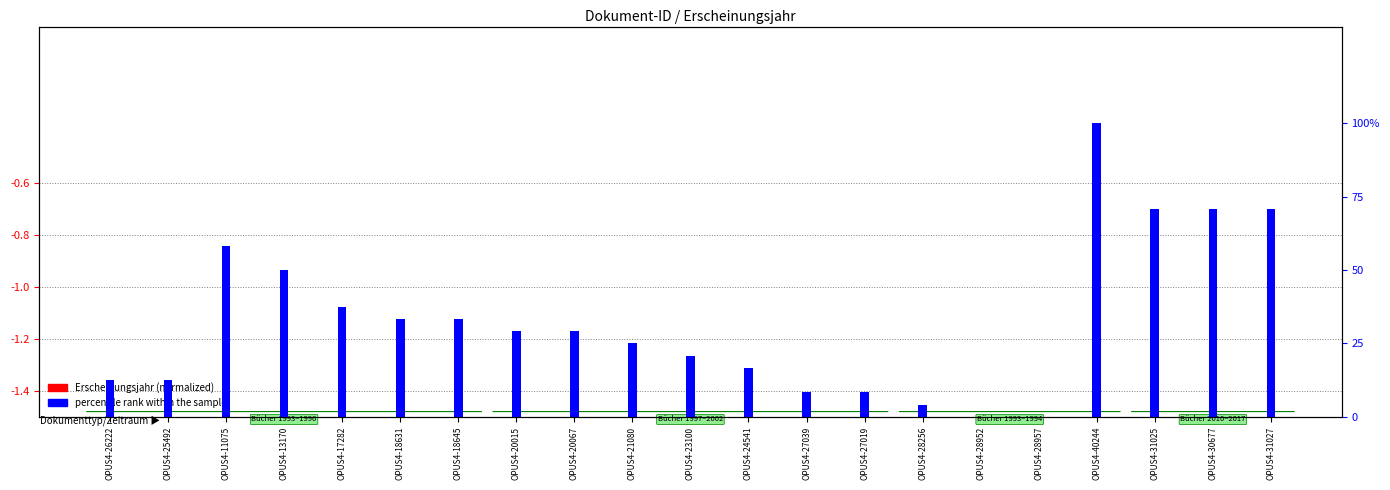

What are all the series names shown in the legend?

Erscheinungsjahr (normalized), percentile rank within the sample